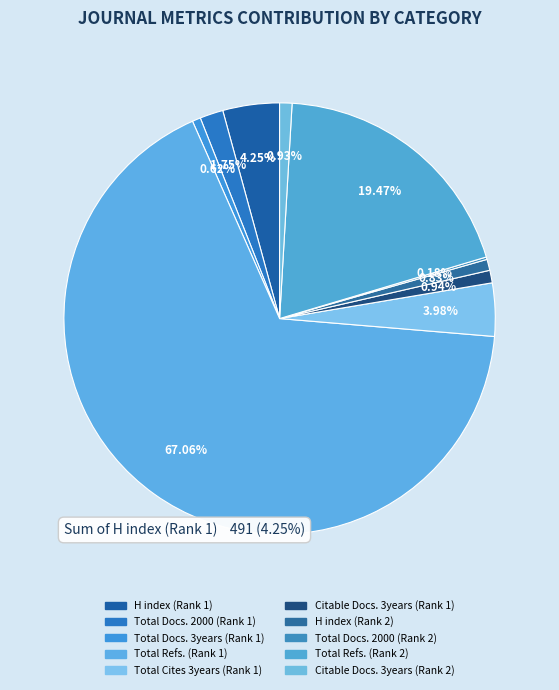

How much of the chart is everything except Total Docs. 3years (Rank 1)?

99.4%